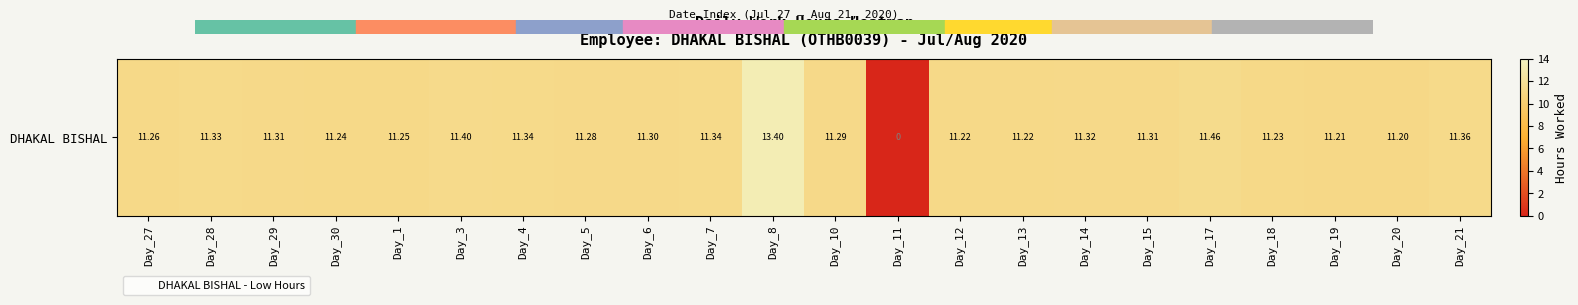

Where is the data nearest to the value 6?

Day_20